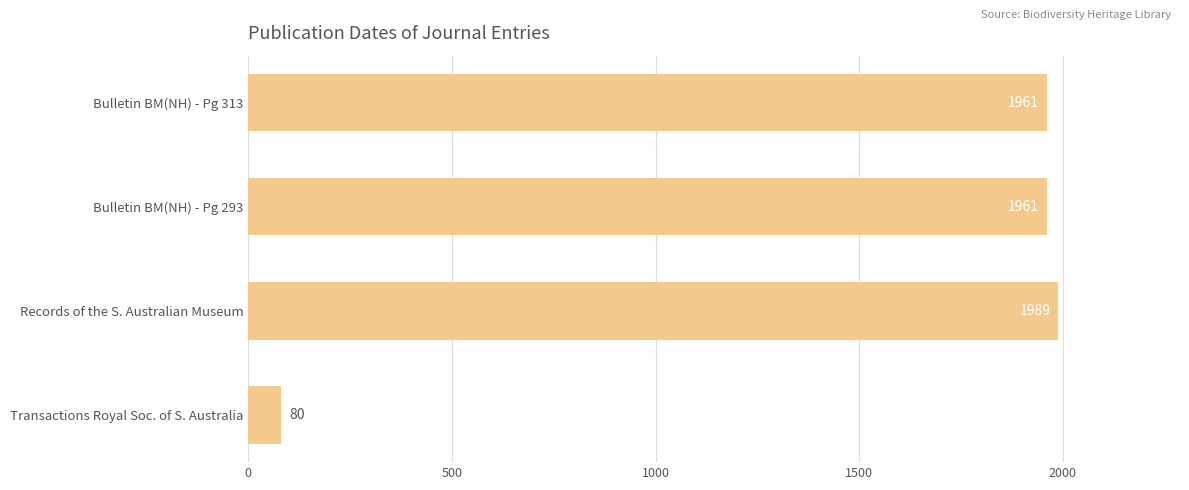

What is the greatest value displayed?

1989